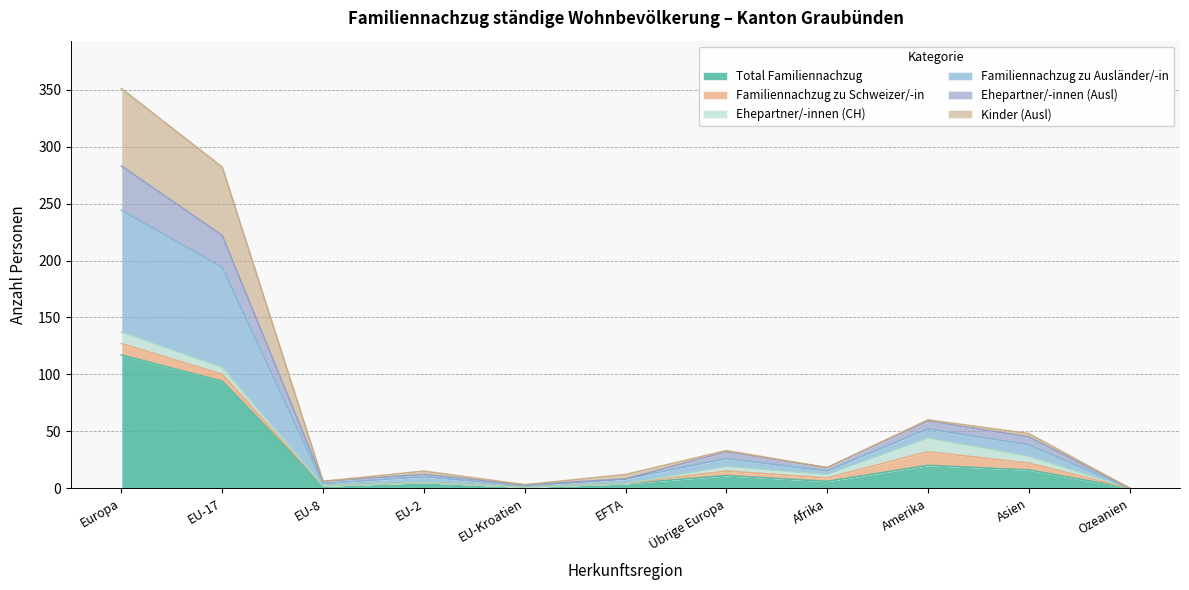

Does the chart display data point markers on the line(s)?

No